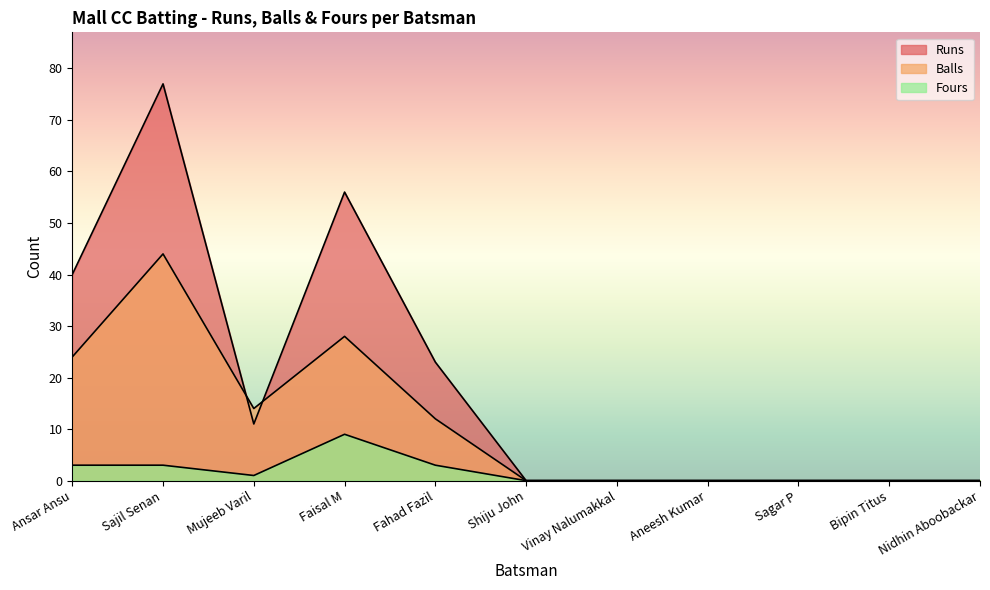

What is the greatest value displayed?

77